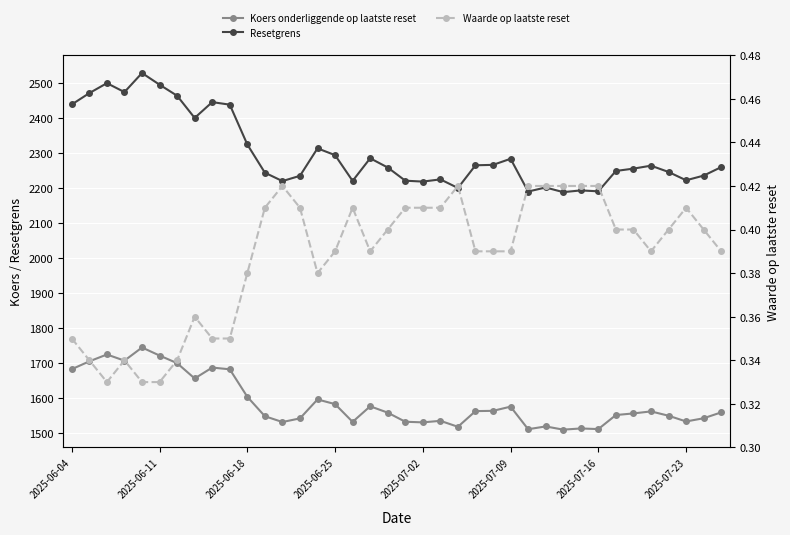

Rank the series by their maximum value, from highest to lowest.

Resetgrens, Koers onderliggende op laatste reset, Waarde op laatste reset